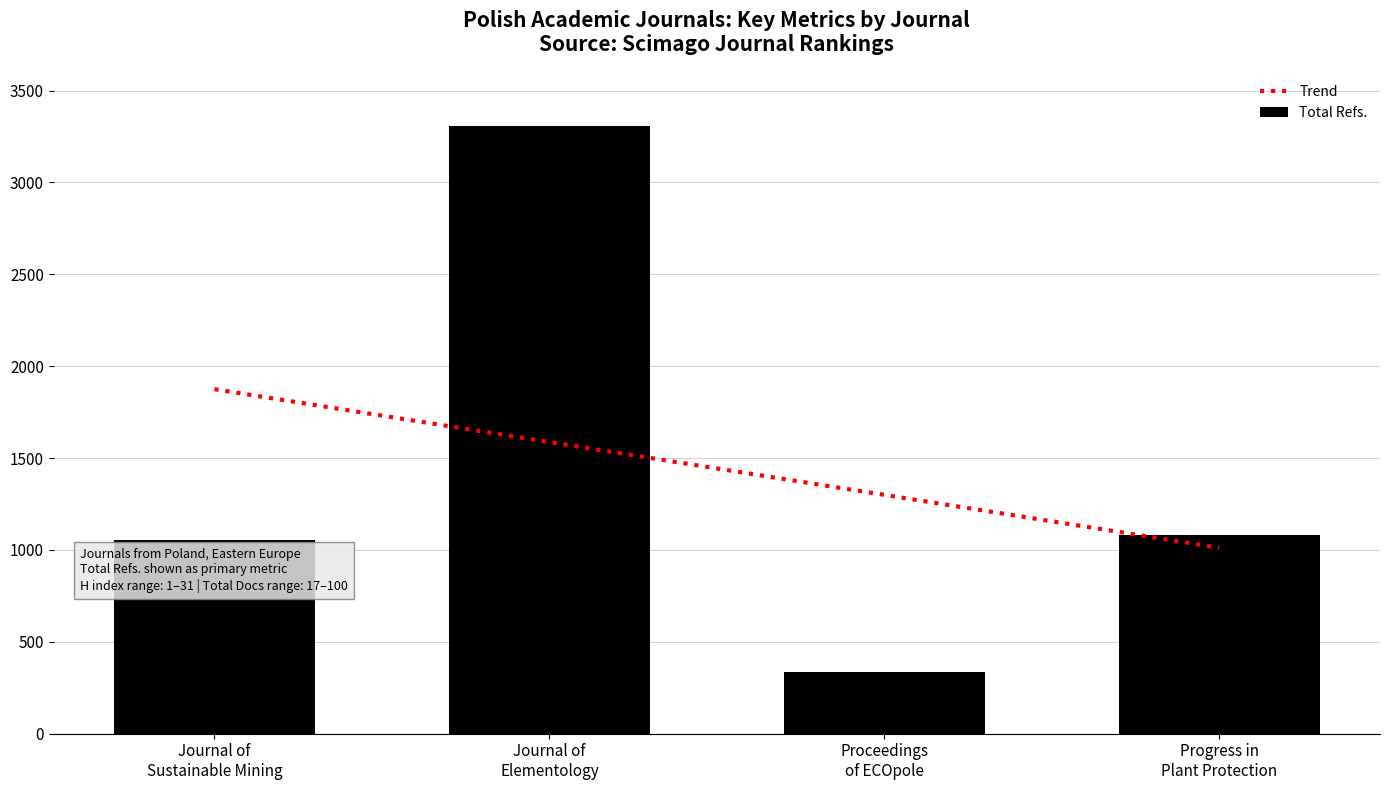

What is the highest value of the Total Refs. series?

3305